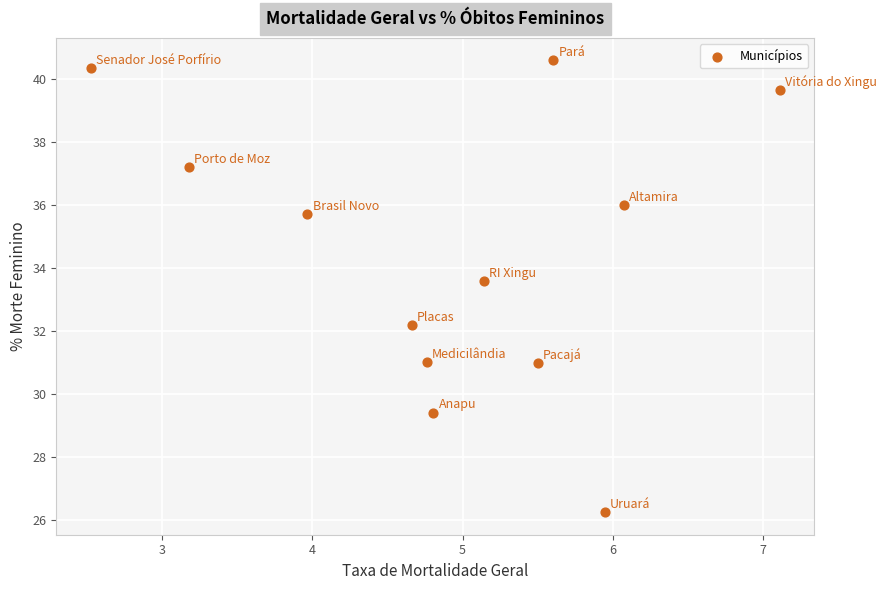

What Y value in the scatter plot is closest to 33?

33.6